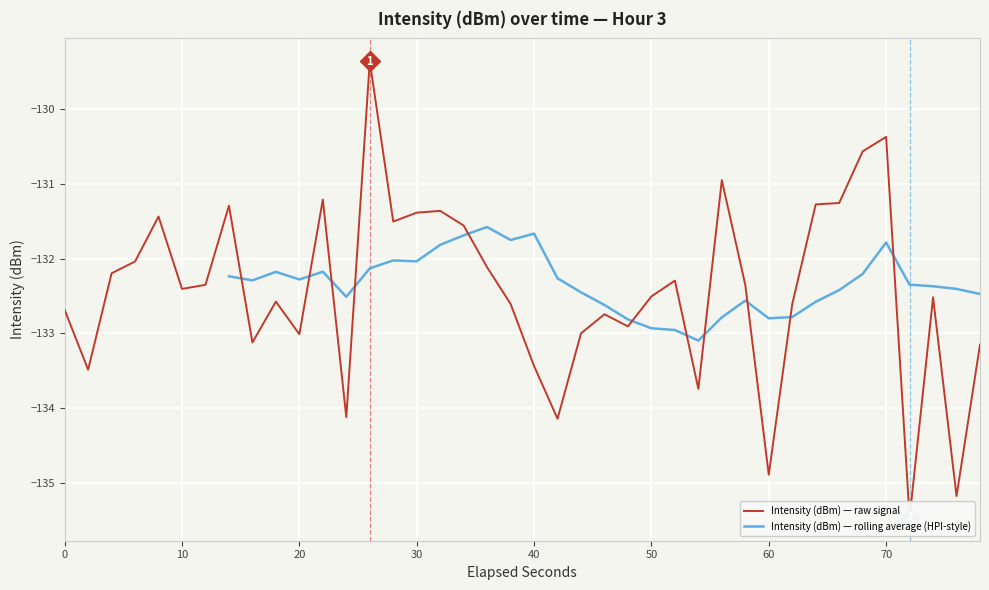

What is the smallest value displayed?

-135.5